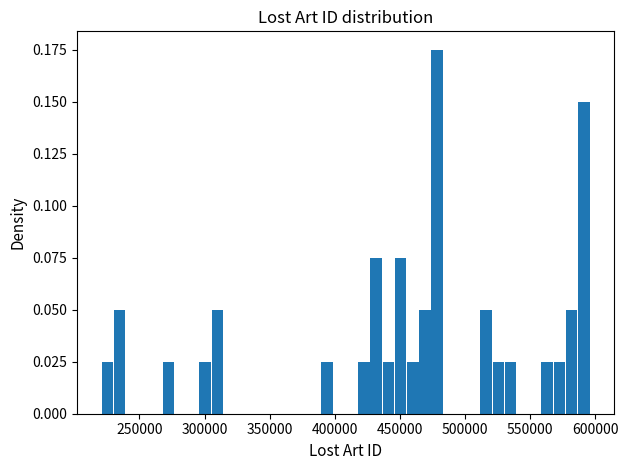

Read against the x-axis, roughly where is the centre of the tallest bar?

480000